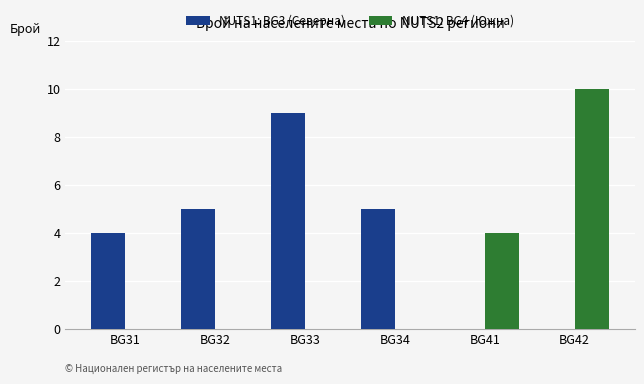

What is the sum of the NUTS1: BG3 (Северна) values at BG31 and BG34?

9